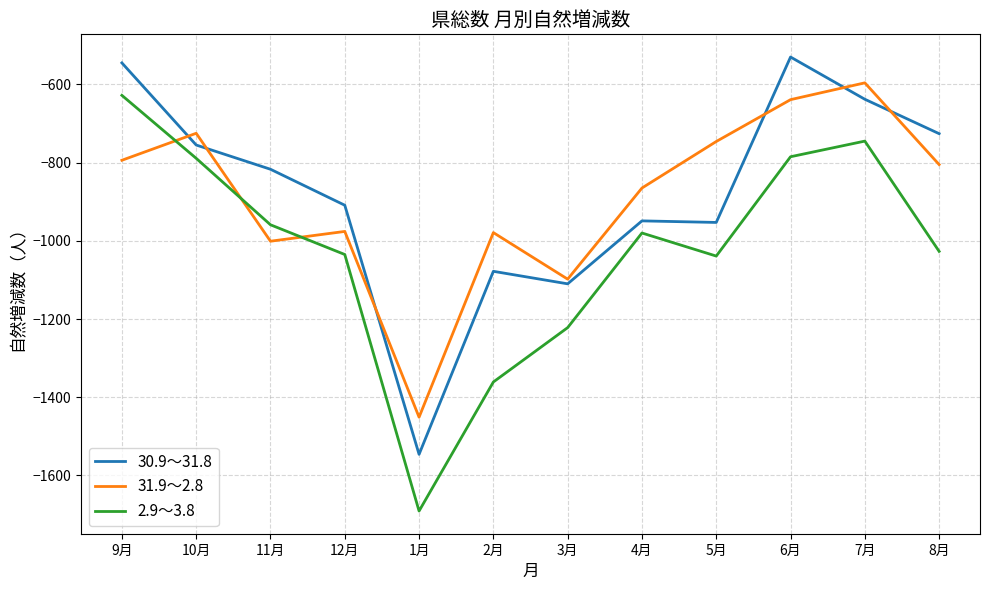

At 1月, list the series in order from smallest to largest.

2.9～3.8, 30.9～31.8, 31.9～2.8